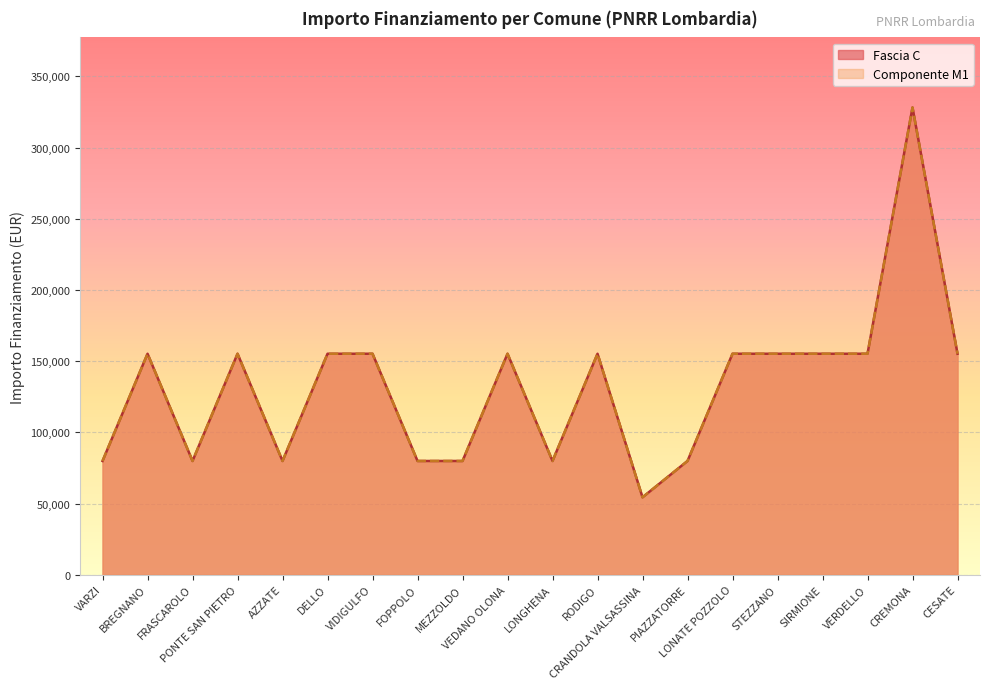

True or false: Fascia C has a value of 155234 at SIRMIONE.

True